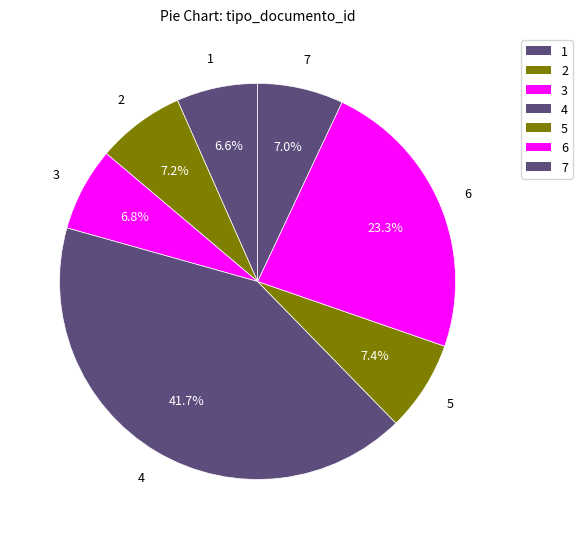

Does any single category account for the majority?

No